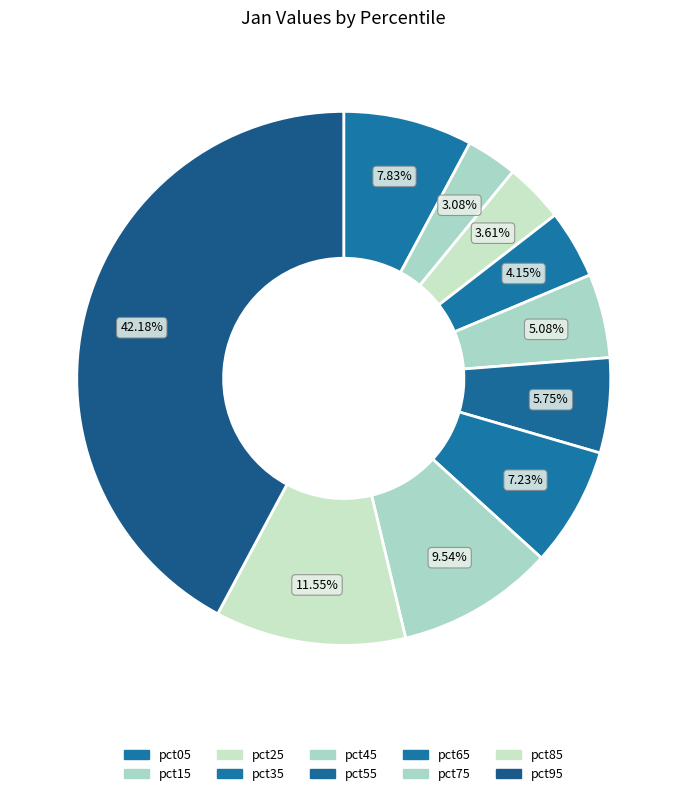

Between pct45 and pct85, which is larger?

pct85